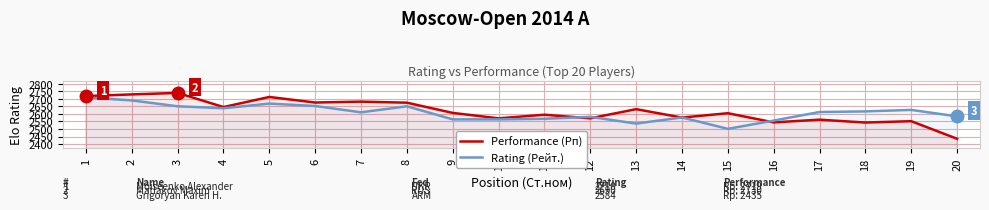

Rank the categories by Performance (Рп) value from lowest to highest.

20, 18, 16, 19, 17, 10, 12, 14, 11, 15, 9, 13, 4, 8, 6, 7, 5, 1, 2, 3